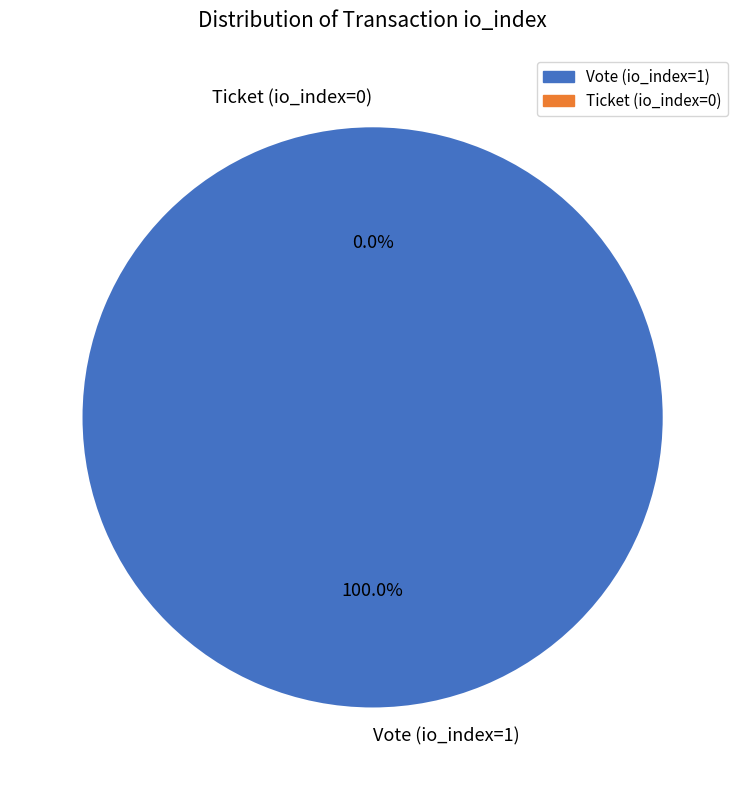

Count the number of slices in the pie.

2